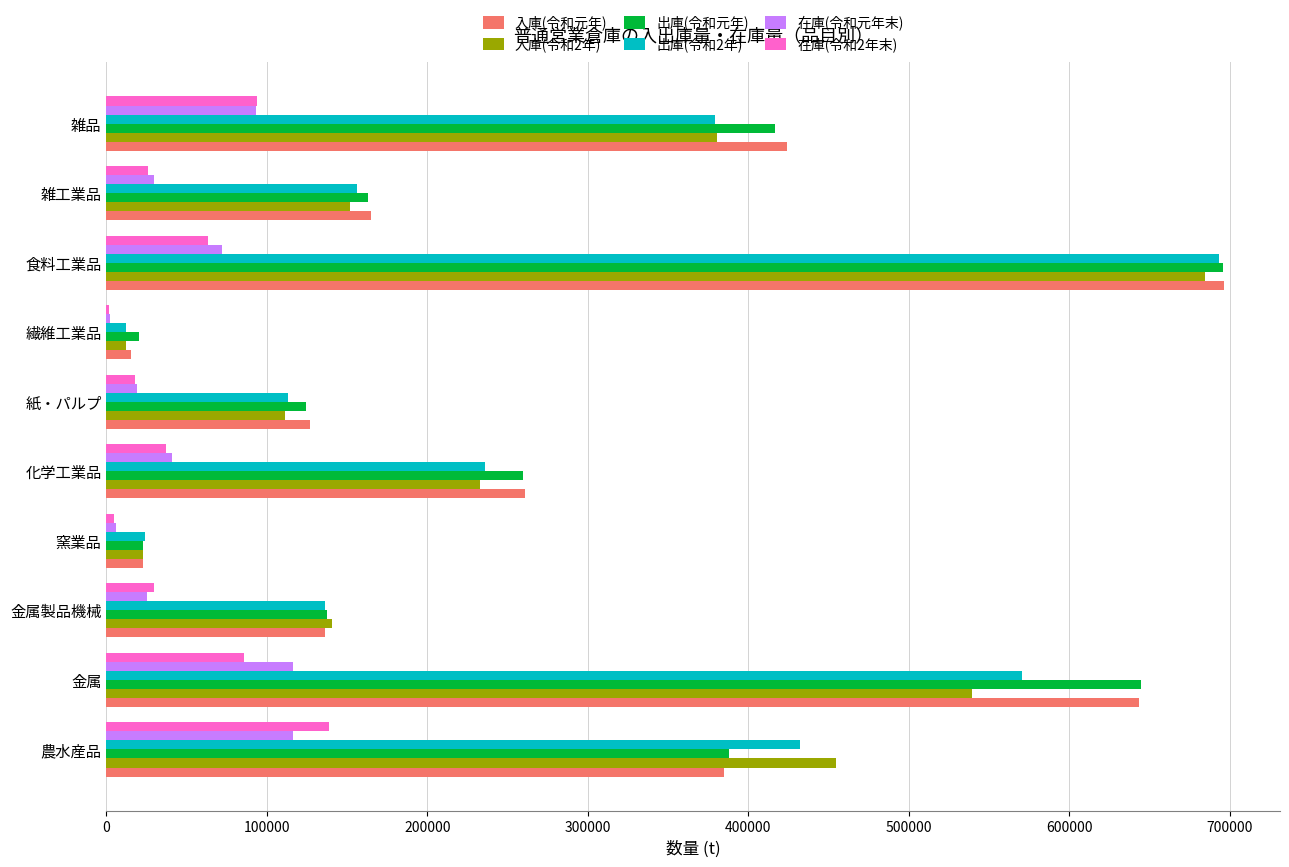

What are all the series names shown in the legend?

入庫(令和元年), 入庫(令和2年), 出庫(令和元年), 出庫(令和2年), 在庫(令和元年末), 在庫(令和2年末)